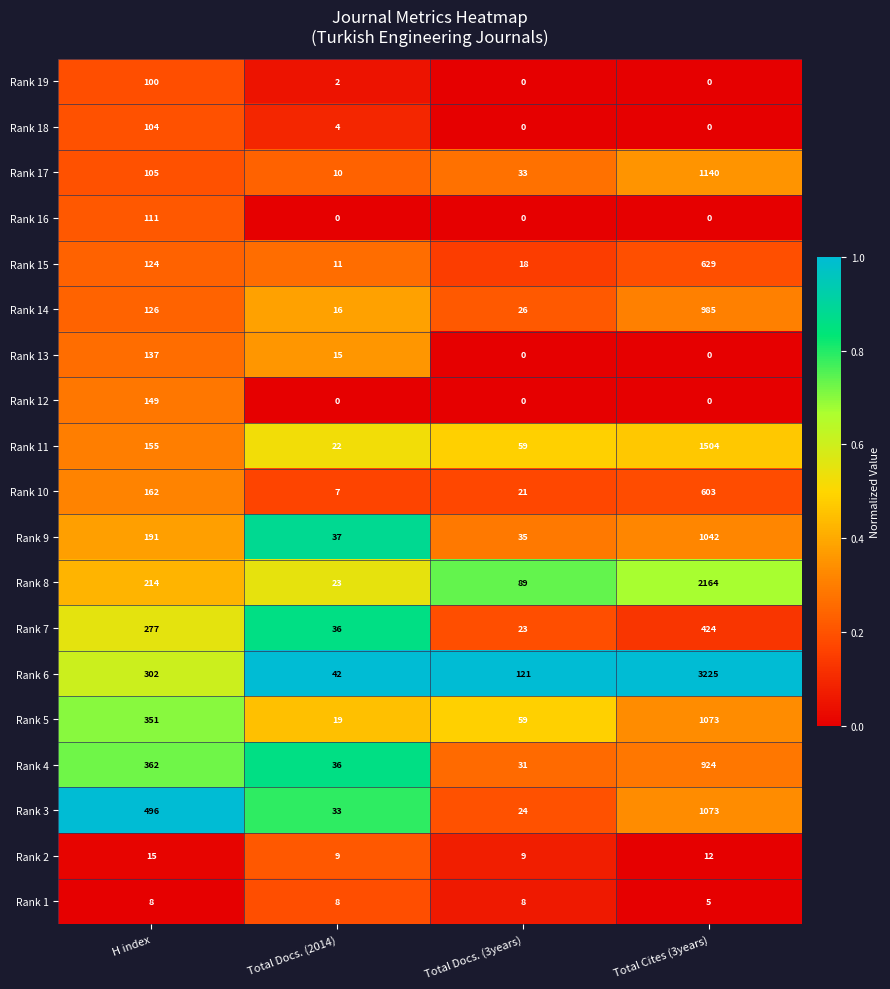

What is the greatest value displayed?

3225